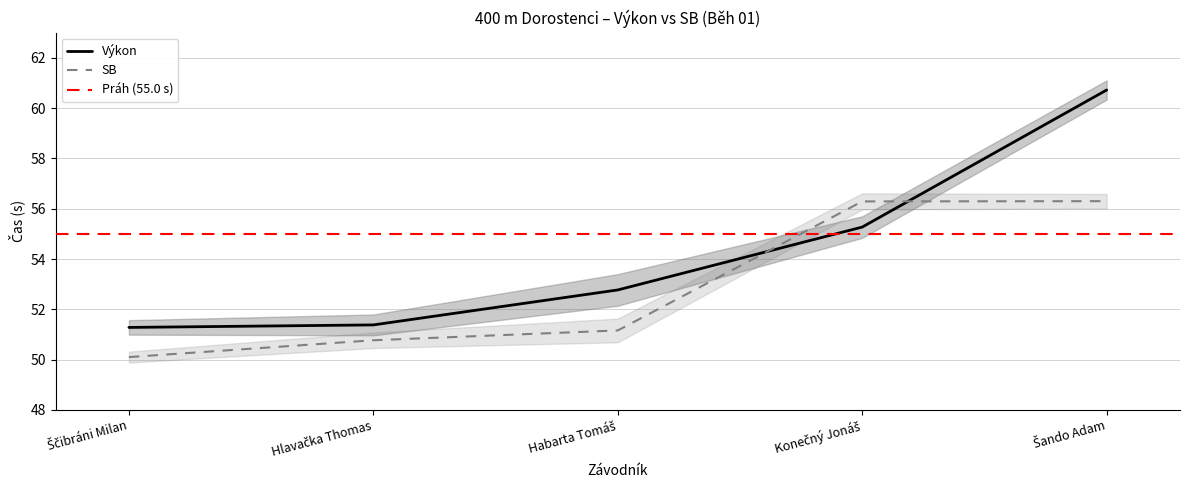

True or false: Výkon and SB intersect in this chart.

True